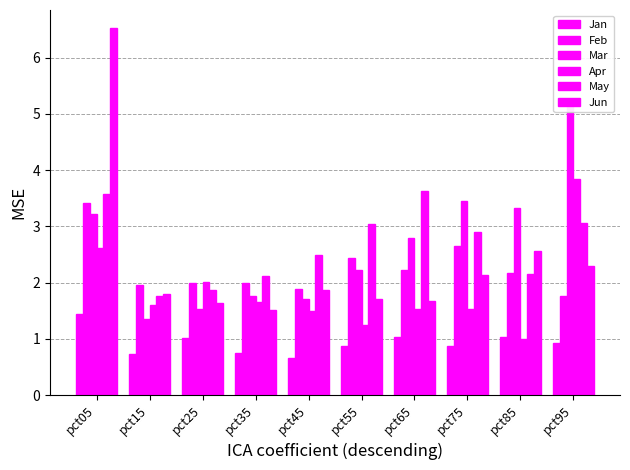

Reading right to left, list all the values displayed in this chart.

Jan: pct95=0.9	pct85=1.0	pct75=0.9	pct65=1.0	pct55=0.9	pct45=0.7	pct35=0.8	pct25=1.0	pct15=0.7	pct05=1.4
Feb: pct95=1.8	pct85=2.2	pct75=2.6	pct65=2.2	pct55=2.4	pct45=1.9	pct35=2.0	pct25=2.0	pct15=1.9	pct05=3.4
Mar: pct95=5.3	pct85=3.3	pct75=3.5	pct65=2.8	pct55=2.2	pct45=1.7	pct35=1.8	pct25=1.5	pct15=1.4	pct05=3.2
Apr: pct95=3.8	pct85=1.0	pct75=1.5	pct65=1.5	pct55=1.2	pct45=1.5	pct35=1.7	pct25=2.0	pct15=1.6	pct05=2.6
May: pct95=3.1	pct85=2.1	pct75=2.9	pct65=3.6	pct55=3.0	pct45=2.5	pct35=2.1	pct25=1.9	pct15=1.8	pct05=3.6
Jun: pct95=2.3	pct85=2.6	pct75=2.1	pct65=1.7	pct55=1.7	pct45=1.9	pct35=1.5	pct25=1.6	pct15=1.8	pct05=6.5